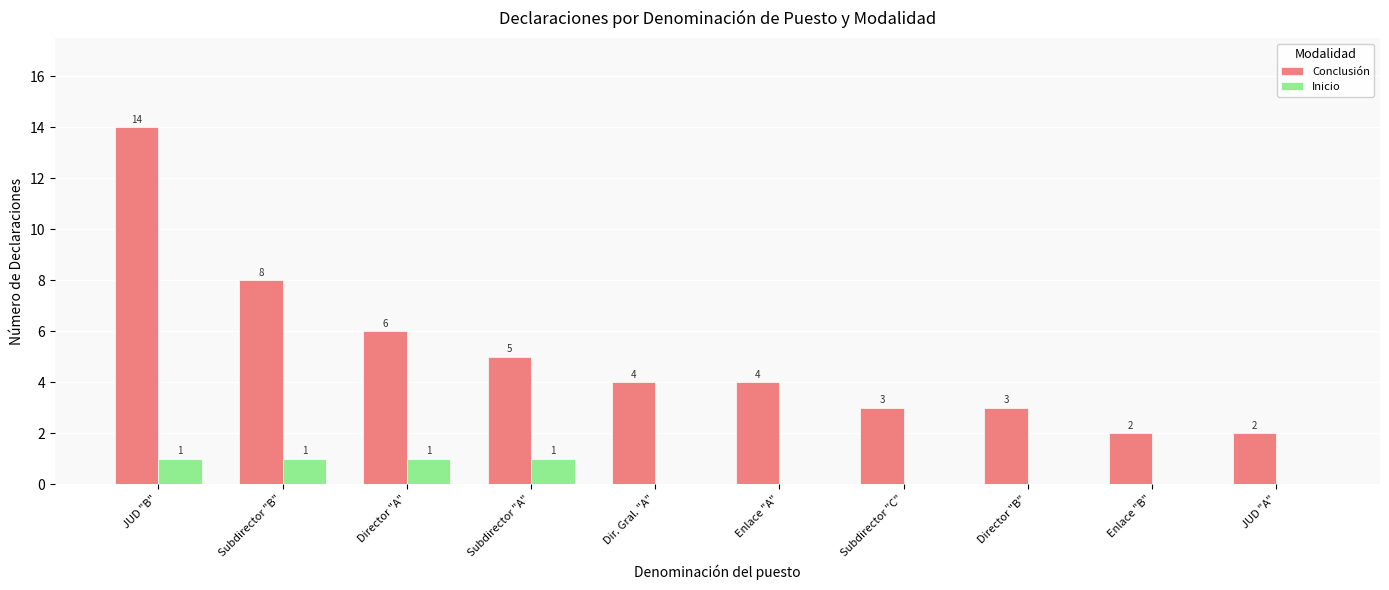

Which series changed the most between Subdirector "A" and Enlace "B"?

Conclusión